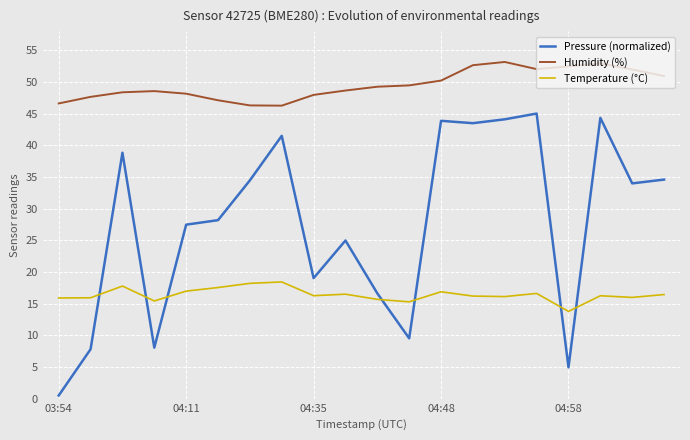

Which series has the largest total across all categories?

Humidity (%)